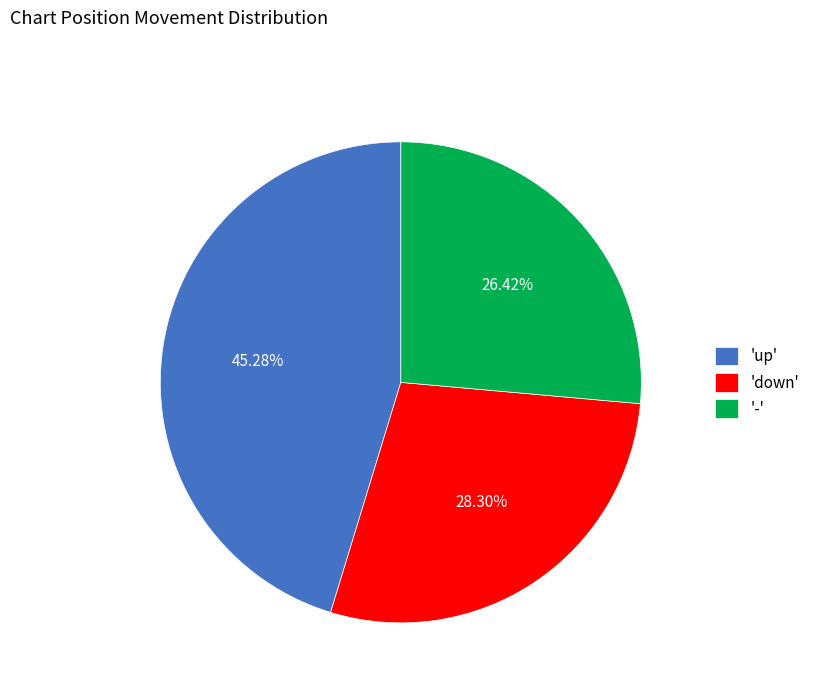

How many slices are in this pie chart?

3